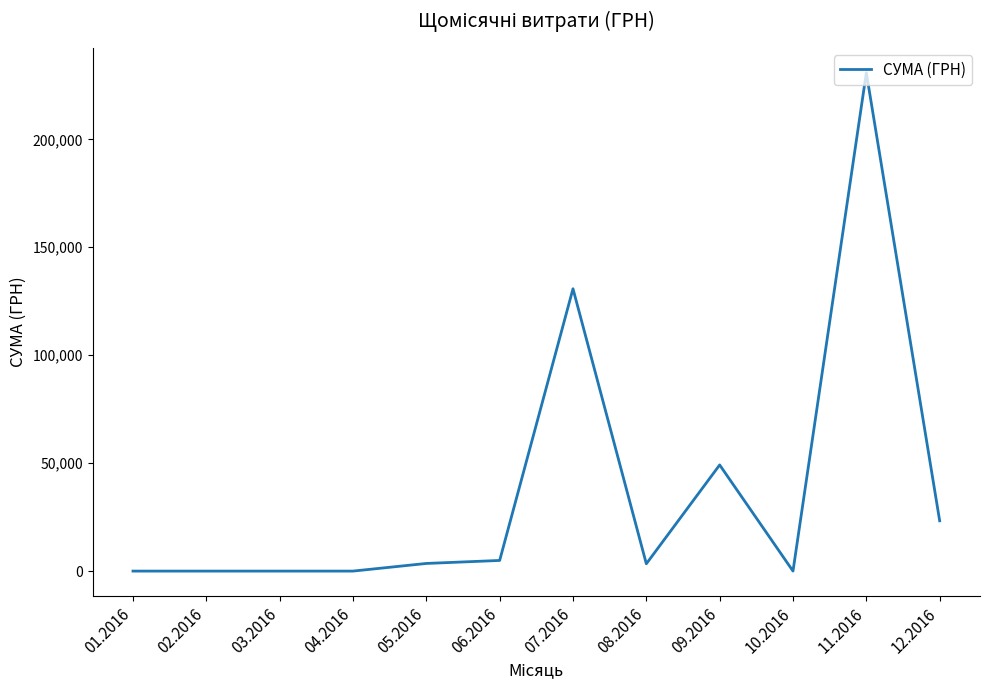

Is it true that the value at 04.2016 is 94734.8?

False